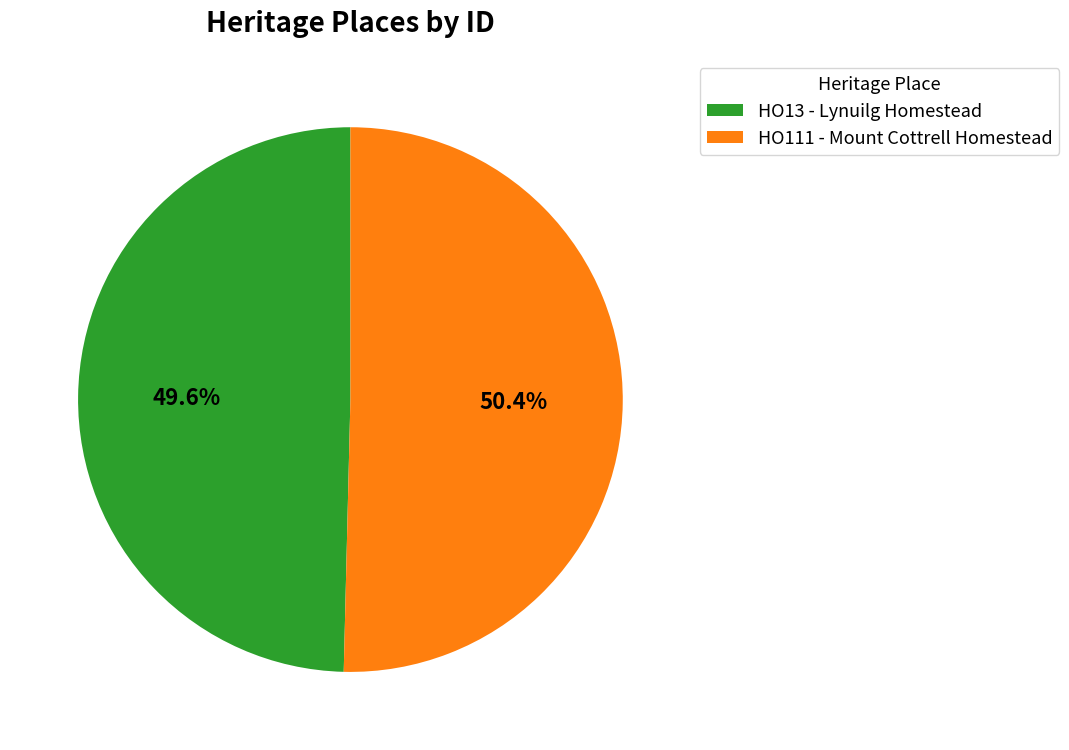

To the nearest percent, what portion does HO111 - Mount Cottrell Homestead represent?

50%